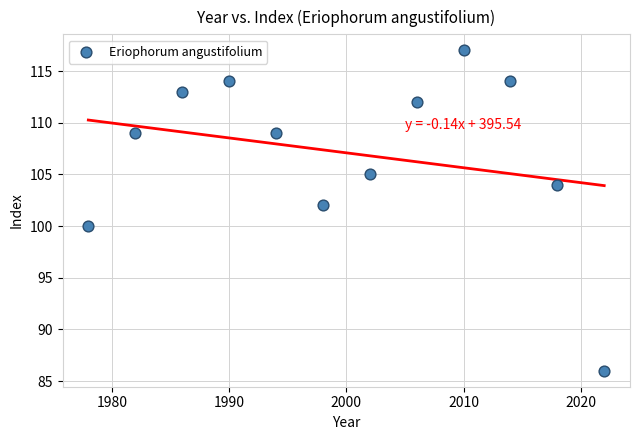

What is the average Y value?

107